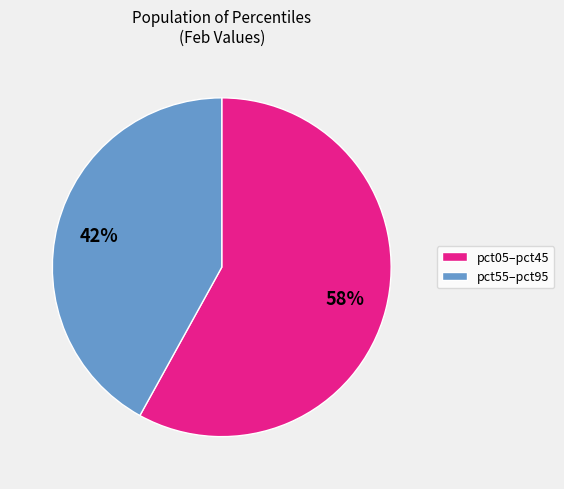

To the nearest percent, what is the difference between the largest and smallest slice percentages?

16%